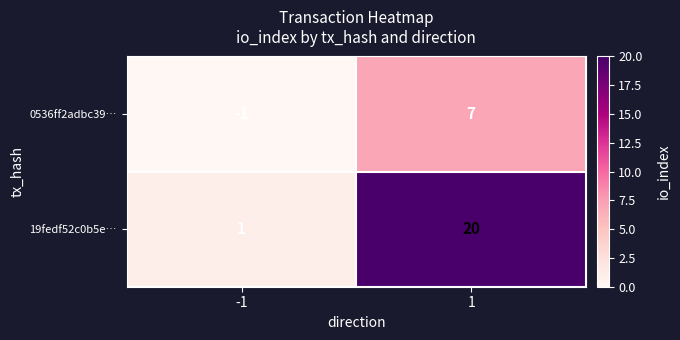

Reading left to right, what are all the values shown in this chart?

0536ff2adbc39…: -1	7
19fedf52c0b5e…: 1	20